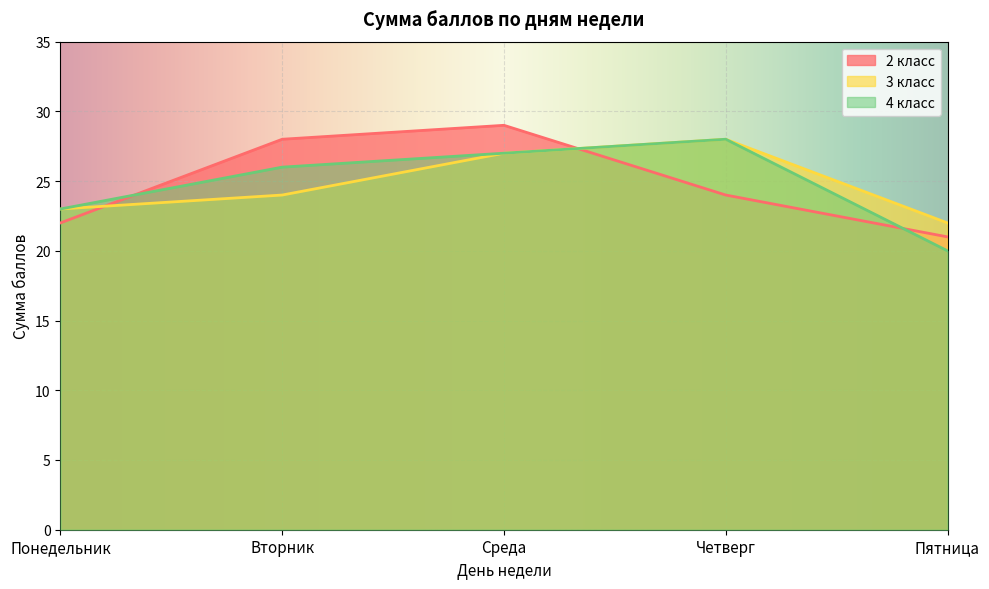

The value of 4 класс at Четверг is 28. True or false?

True